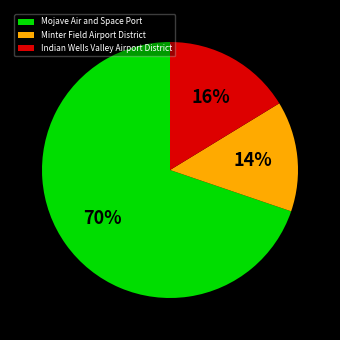

Rank the categories by value from lowest to highest.

Minter Field Airport District, Indian Wells Valley Airport District, Mojave Air and Space Port